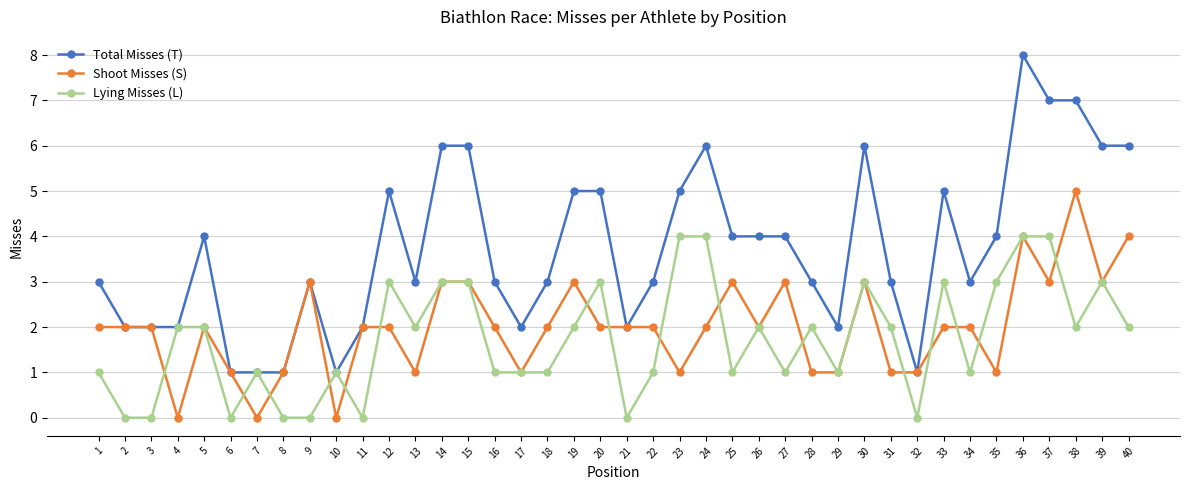

What is the value of the Shoot Misses (S) point at the 2nd from the left?

2